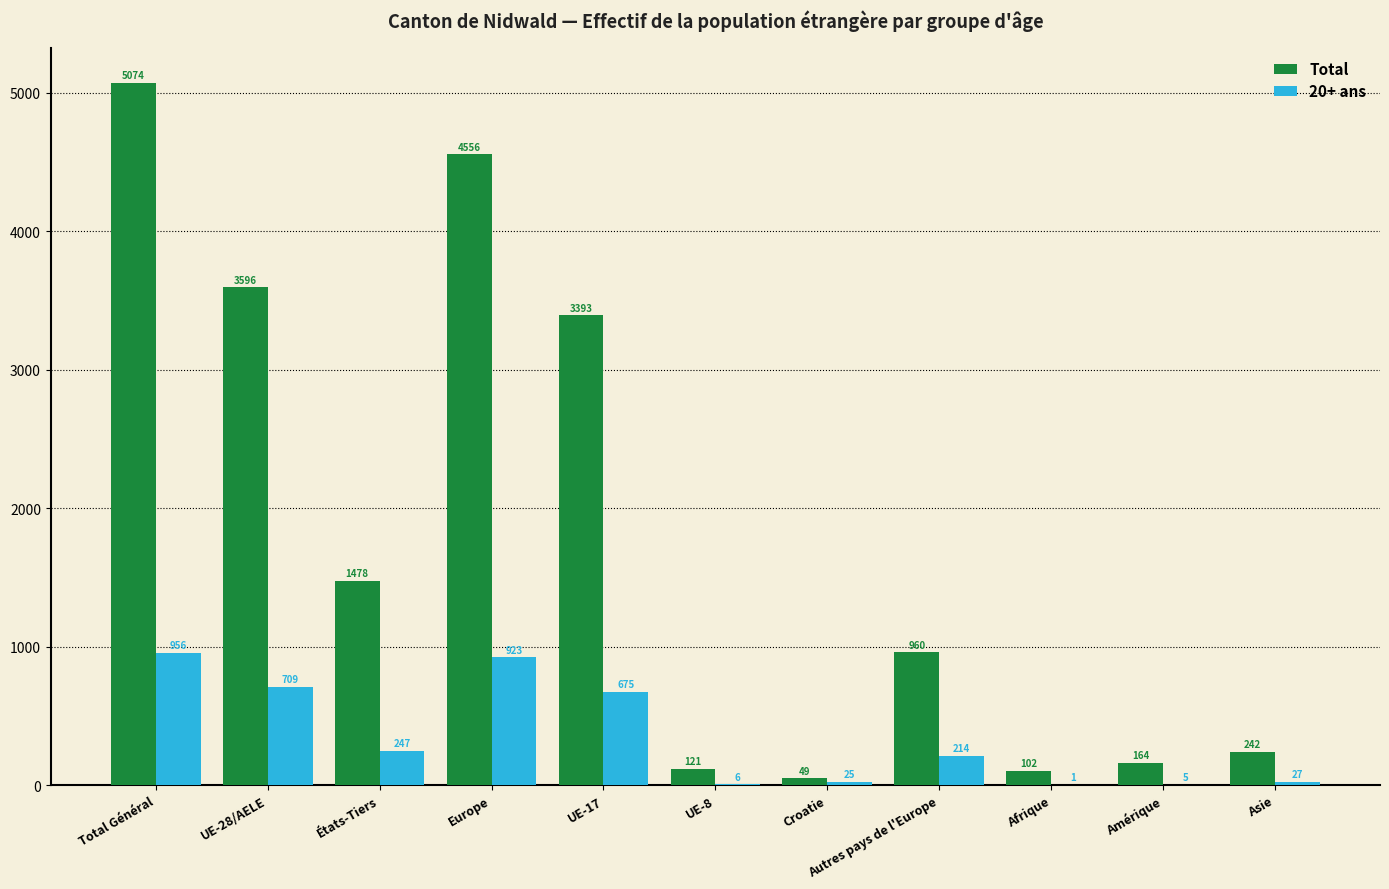

What is the sum of all Total values?

19735